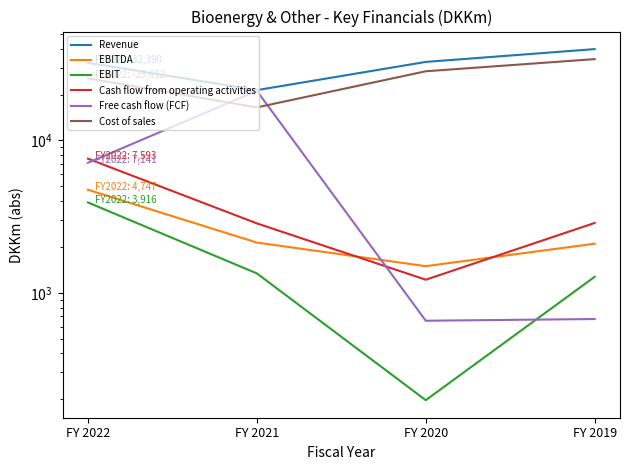

What is the greatest value displayed?

39836